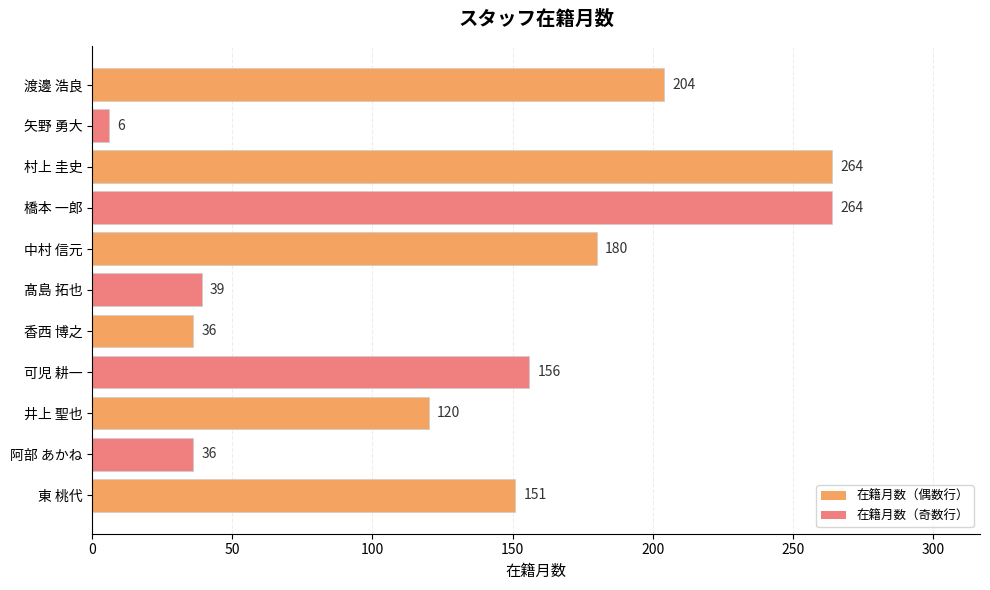

What is the difference between the maximum and minimum values?

258